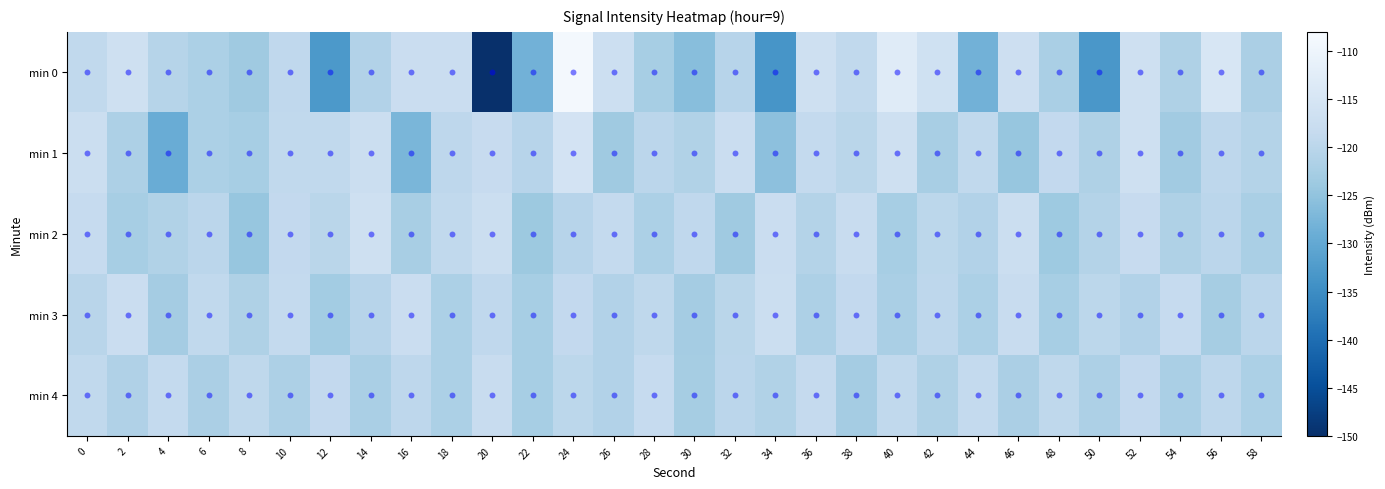

Reading right to left, transcribe all the data shown in this chart.

0: 58=-122.0	56=-114.7	54=-121.6	52=-116.6	50=-133.2	48=-122.2	46=-117.0	44=-128.3	42=-116.4	40=-112.9	38=-119.0	36=-116.8	34=-133.4	32=-120.4	30=-125.9	28=-122.5	26=-117.1	24=-108.7	22=-128.3	20=-150.1	18=-117.6	16=-117.5	14=-121.1	12=-132.9	10=-119.2	8=-123.6	6=-121.9	4=-120.5	2=-116.7	0=-119.1
1: 58=-120.9	56=-119.6	54=-123.2	52=-116.8	50=-121.5	48=-118.9	46=-124.6	44=-119.0	42=-122.3	40=-116.5	38=-120.1	36=-118.8	34=-125.4	32=-117.7	30=-121.2	28=-119.9	26=-123.5	24=-115.7	22=-120.5	20=-118.2	18=-119.6	16=-127.4	14=-117.3	12=-119.0	10=-119.1	8=-122.6	6=-121.9	4=-129.3	2=-121.7	0=-117.5
2: 58=-122.1	56=-119.9	54=-121.6	52=-118.2	50=-120.9	48=-123.7	46=-117.3	44=-121.0	42=-119.8	40=-122.5	38=-118.1	36=-120.9	34=-117.7	32=-123.5	30=-119.2	28=-121.9	26=-118.7	24=-120.3	22=-123.8	20=-117.5	18=-119.0	16=-122.3	14=-116.5	12=-120.1	10=-118.9	8=-124.6	6=-119.9	4=-121.2	2=-122.6	0=-118.3
3: 58=-119.9	56=-122.7	54=-118.3	52=-121.0	50=-119.8	48=-122.5	46=-118.1	44=-121.9	42=-119.6	40=-122.2	38=-118.9	36=-121.7	34=-117.3	32=-120.0	30=-122.8	28=-119.5	26=-121.1	24=-118.9	22=-122.6	20=-119.2	18=-121.9	16=-117.7	14=-120.3	12=-123.0	10=-118.8	8=-121.5	6=-119.1	4=-122.9	2=-117.6	0=-120.2
4: 58=-121.9	56=-119.6	54=-122.2	52=-118.9	50=-121.7	48=-119.3	46=-122.0	44=-118.8	42=-121.5	40=-119.1	38=-122.9	36=-118.6	34=-121.2	32=-119.9	30=-122.7	28=-118.3	26=-121.0	24=-119.8	22=-122.5	20=-118.1	18=-121.9	16=-119.6	14=-122.2	12=-118.9	10=-121.7	8=-119.3	6=-122.0	4=-118.7	2=-121.3	0=-119.0